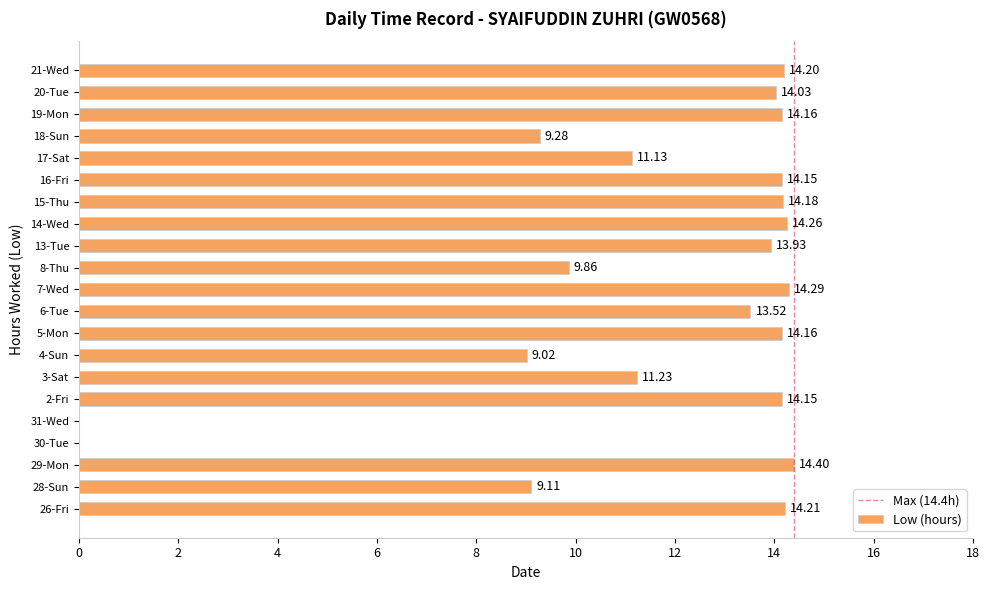

Where is the data nearest to the value 7?

4-Sun